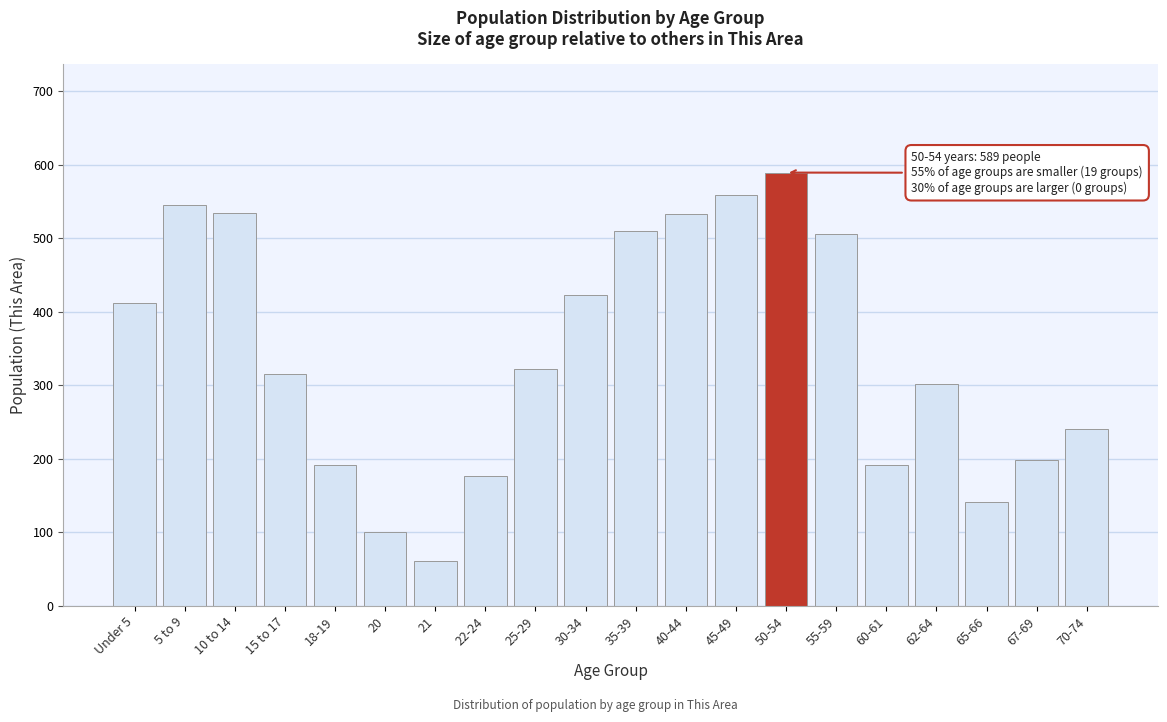

Read the value at Under 5, to the nearest 50.

400